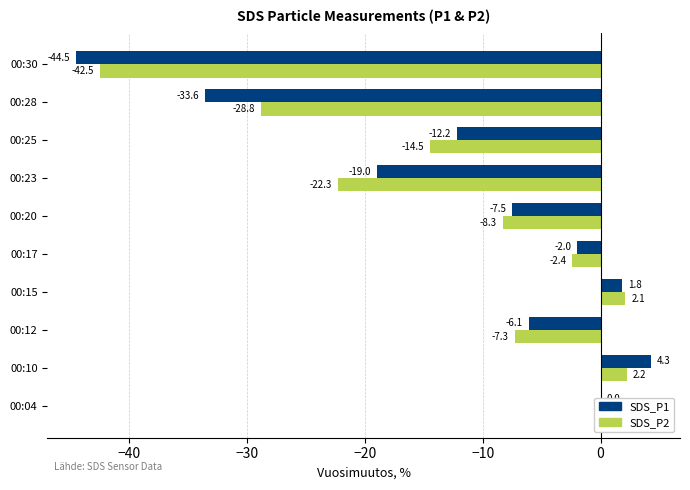

Is the value of SDS_P1 at 00:30 greater than the value of SDS_P2 at 00:04?

No